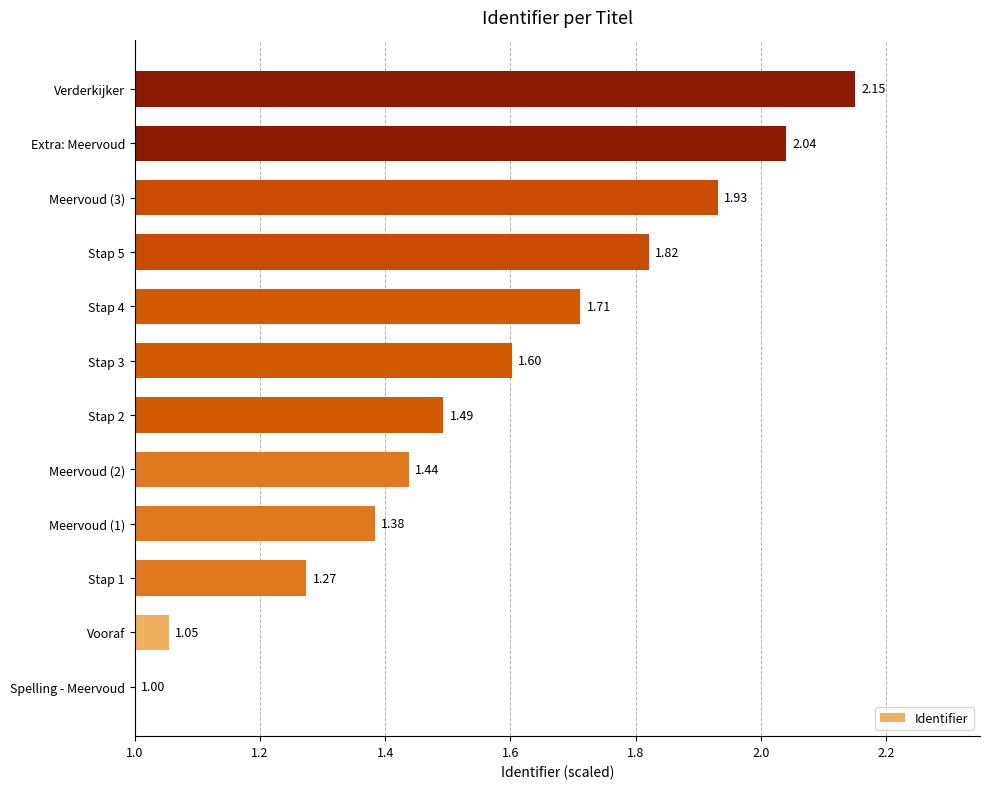

List the labels in order of value, largest first.

Verderkijker, Extra: Meervoud, Meervoud (3), Stap 5, Stap 4, Stap 3, Stap 2, Meervoud (2), Meervoud (1), Stap 1, Vooraf, Spelling - Meervoud